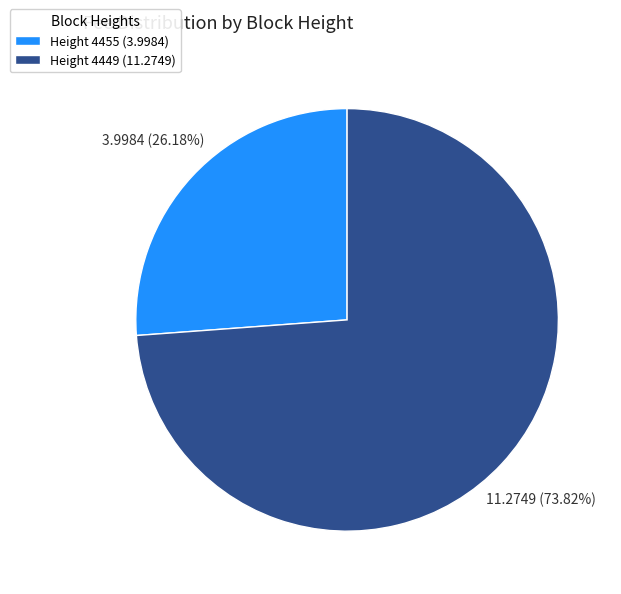

Do Height 4449 (11.2749) and Height 4455 (3.9984) together represent more than half of the pie?

Yes